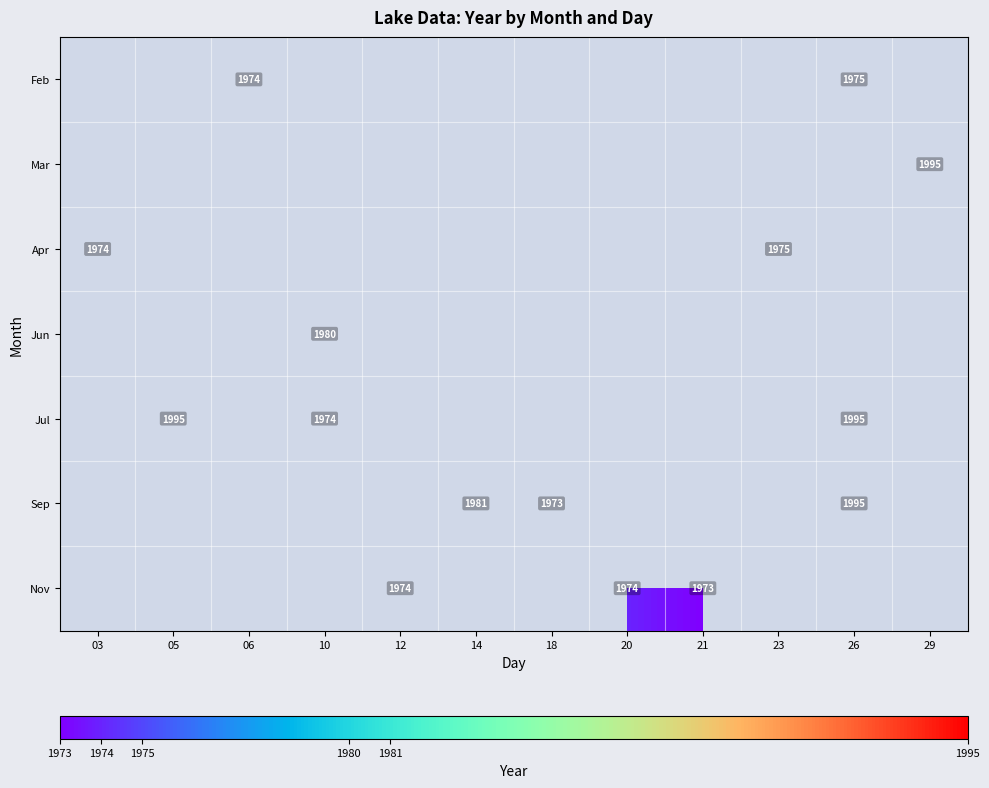

The Mar series shows 2614 at 29. True or false?

False